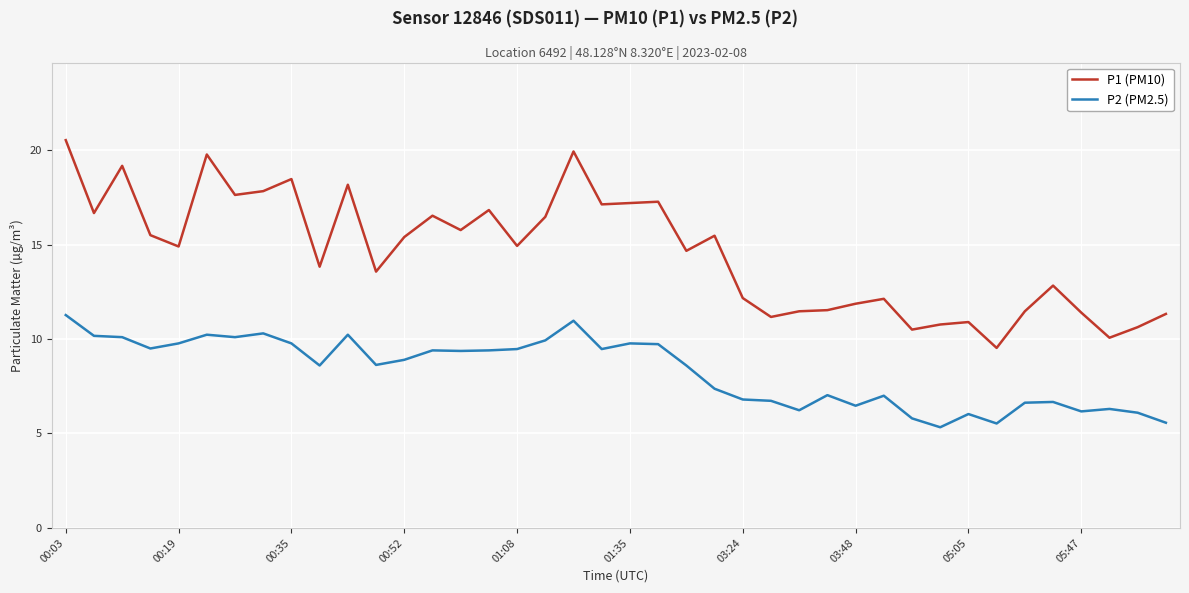

True or false: P1 (PM10) and P2 (PM2.5) intersect in this chart.

False